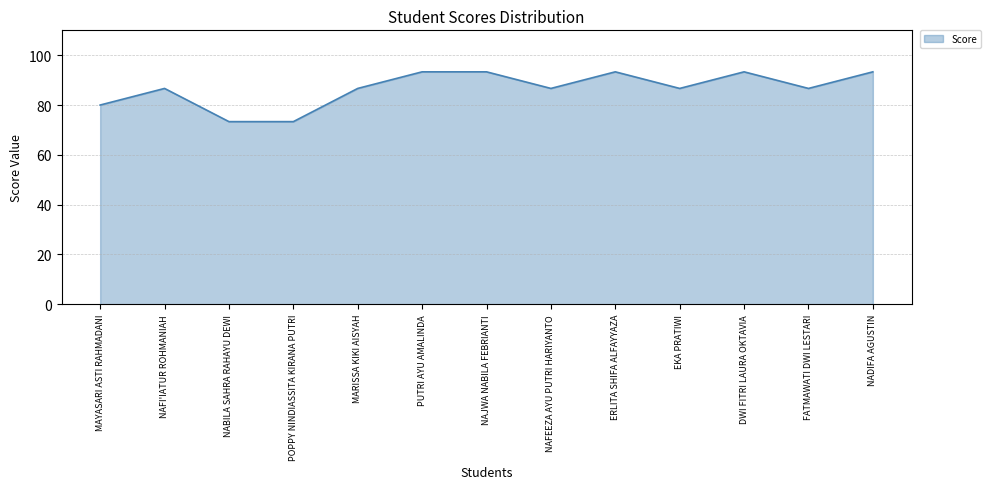

Read the value at PUTRI AYU AMALINDA.

93.3